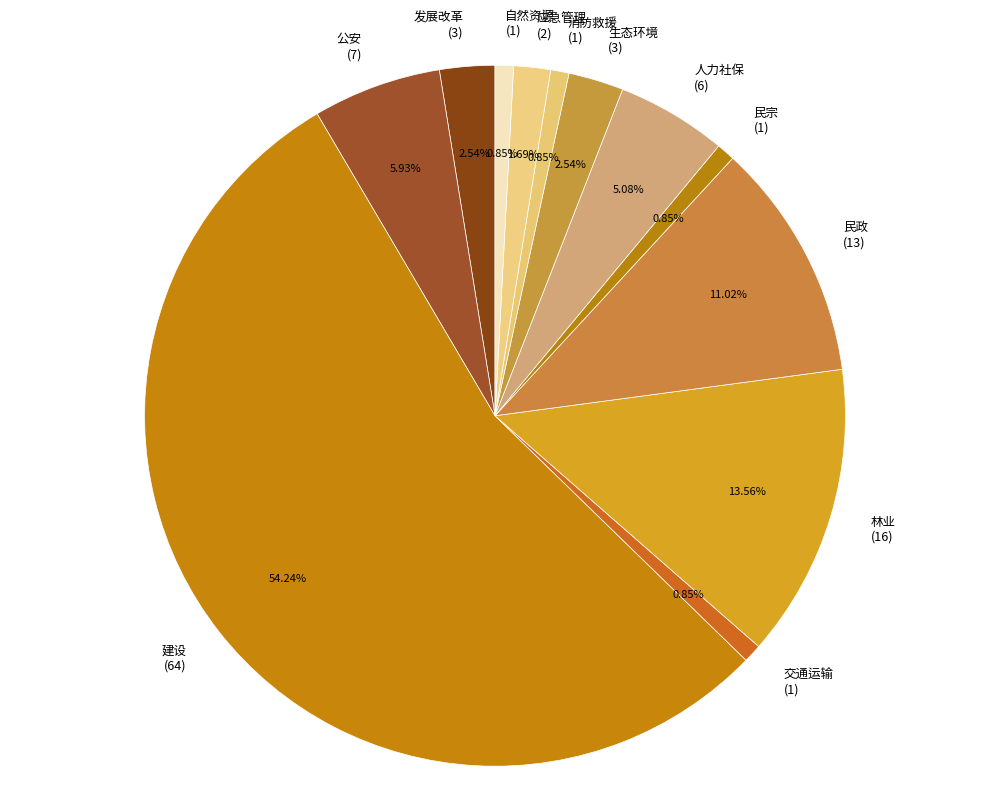

Is there any slice that represents more than half of the pie?

Yes